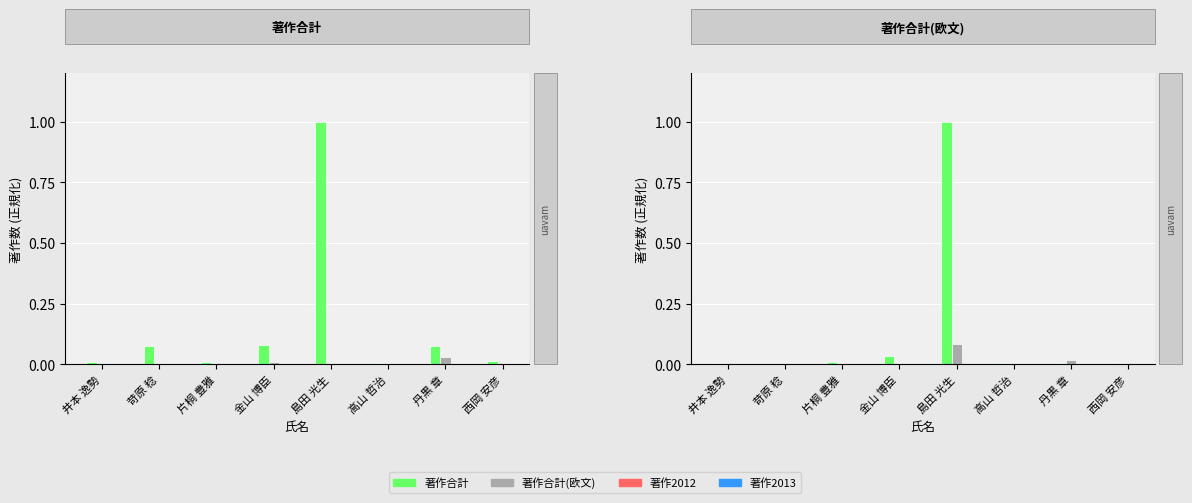

Which series has the largest range (max minus min)?

著作合計(欧文)